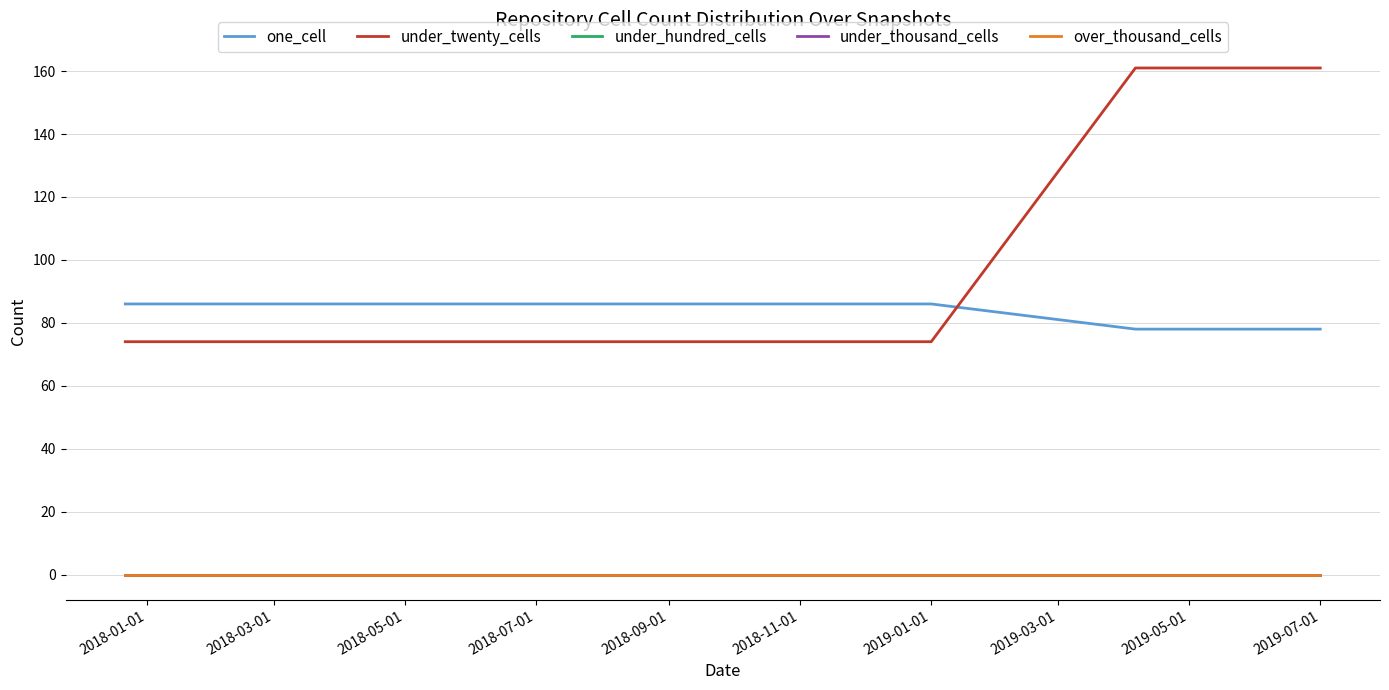

Count the under_twenty_cells values in the range 74 to 161.

7